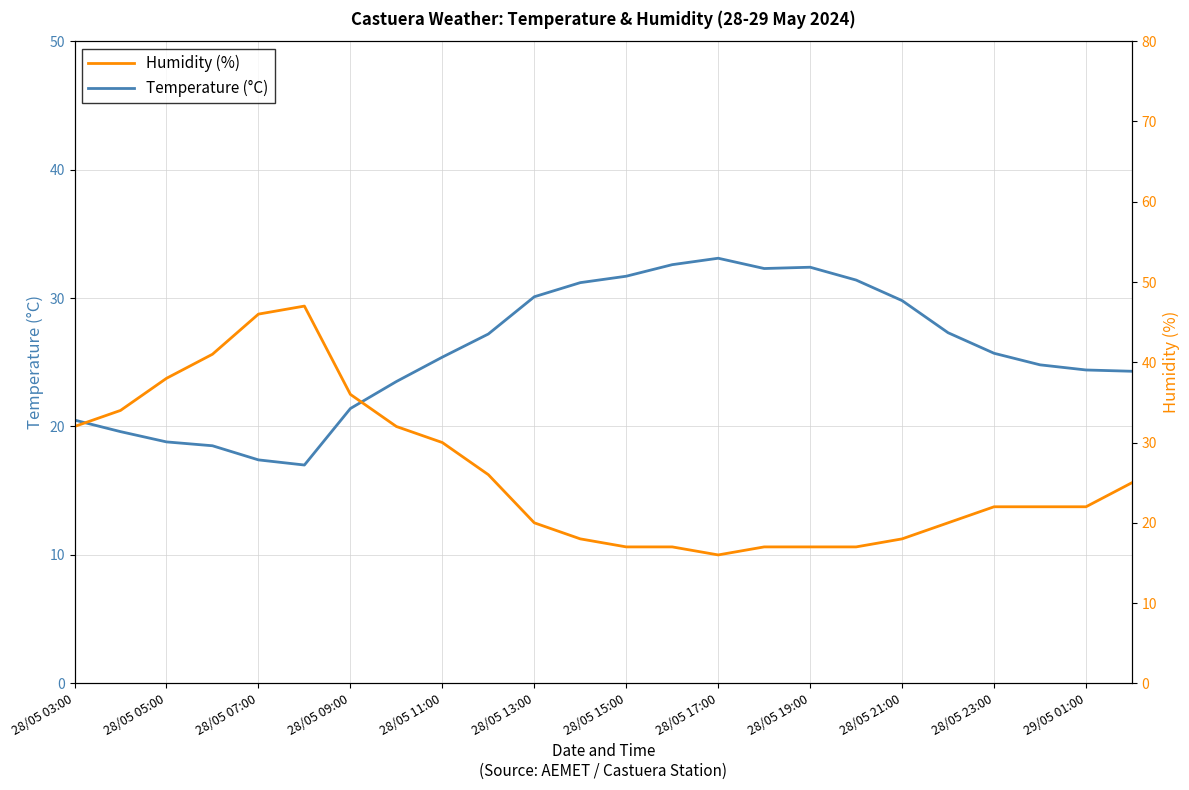

The Humidity (%) series shows 6.0 at 13. True or false?

False